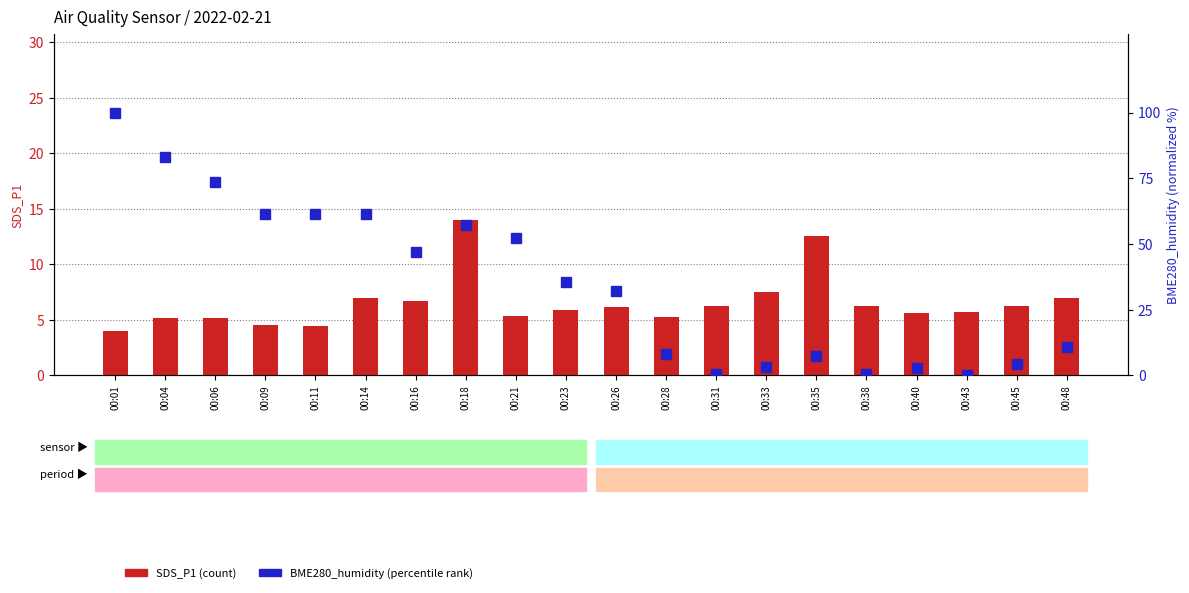

Between 00:33 and 00:11, which is larger?

00:33